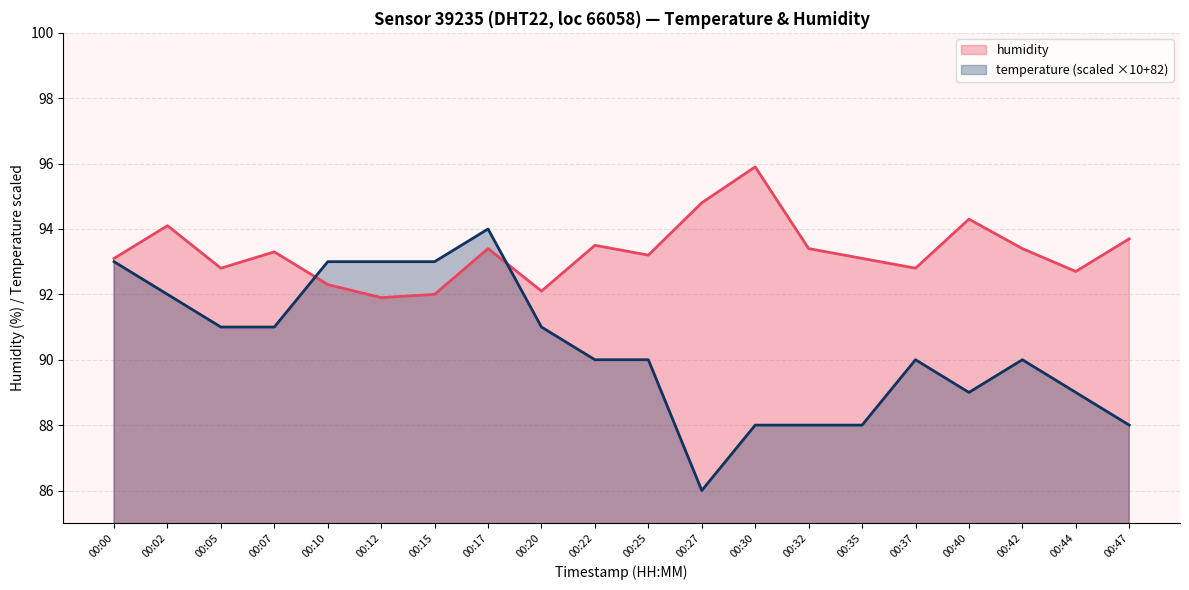

What is the change in value from 00:27 to 00:37?

-2.0